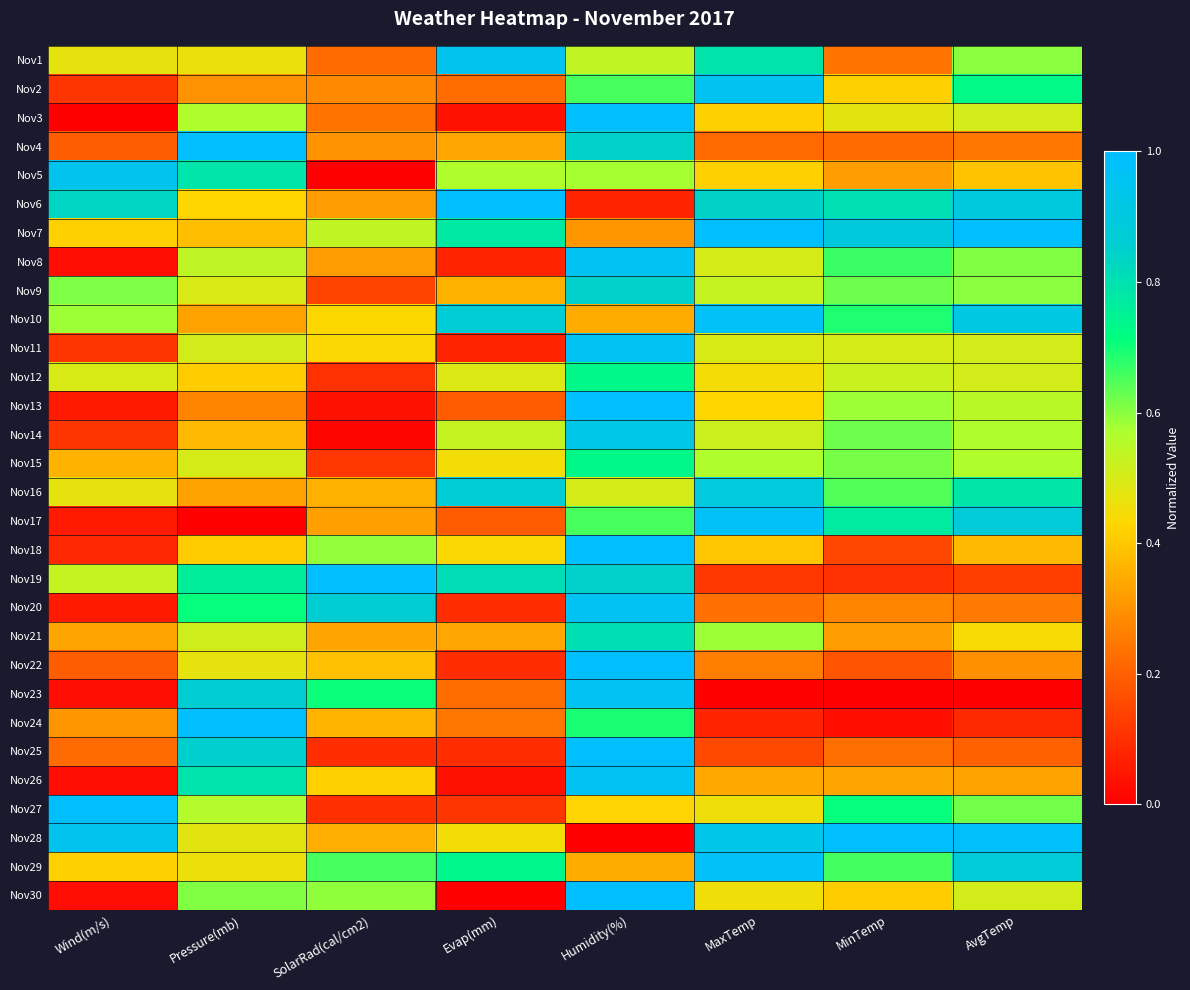

Between MaxTemp and MinTemp, which is larger?

MaxTemp